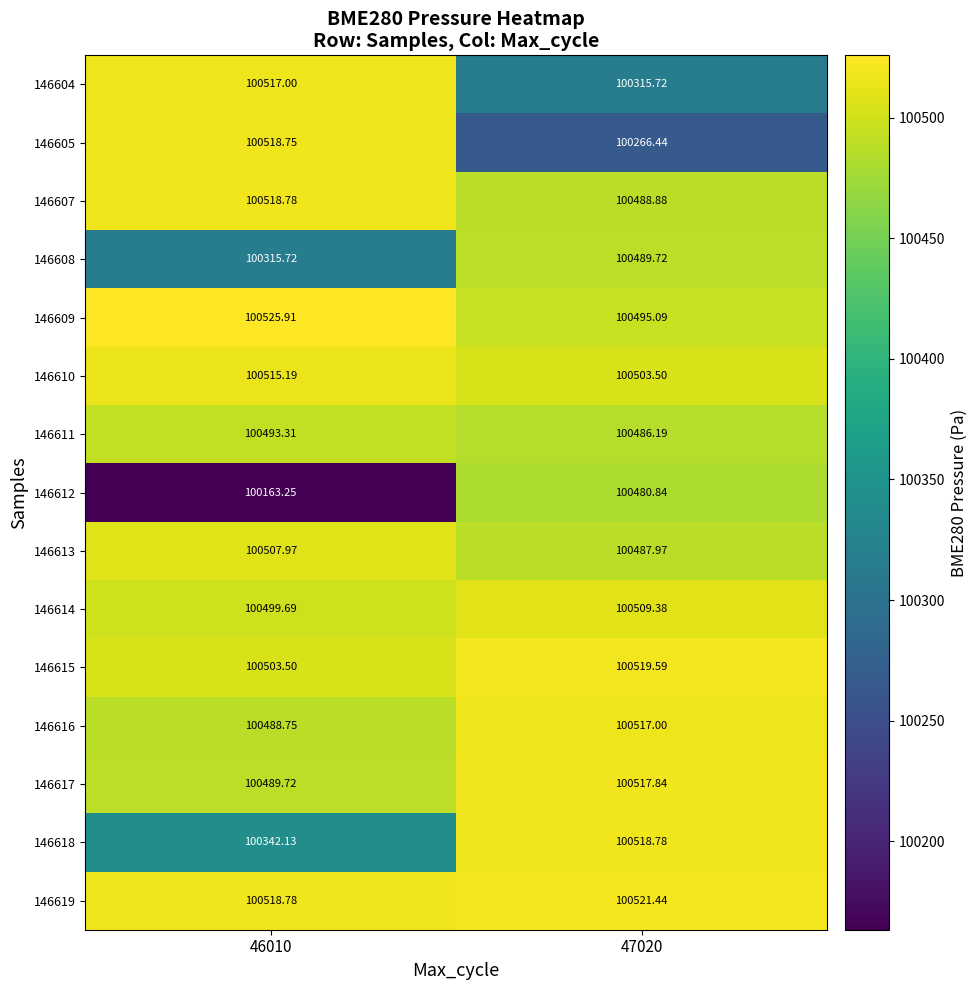

Rank the series at 47020 from highest to lowest value.

146619, 146615, 146618, 146617, 146616, 146614, 146610, 146609, 146608, 146607, 146613, 146611, 146612, 146604, 146605